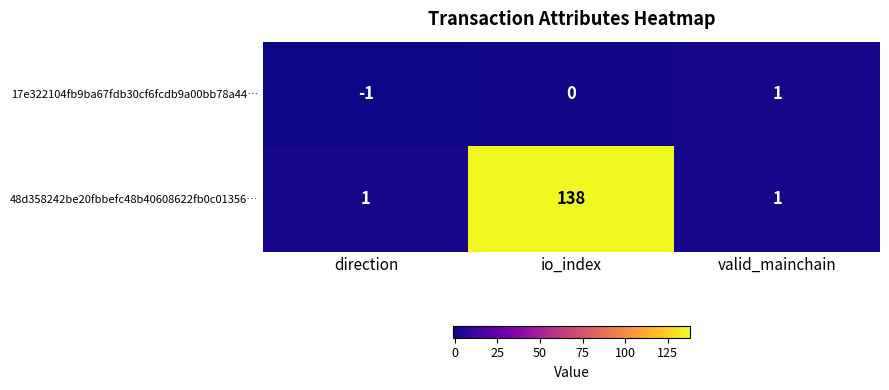

At how many categories does at least one series exceed 9?

1